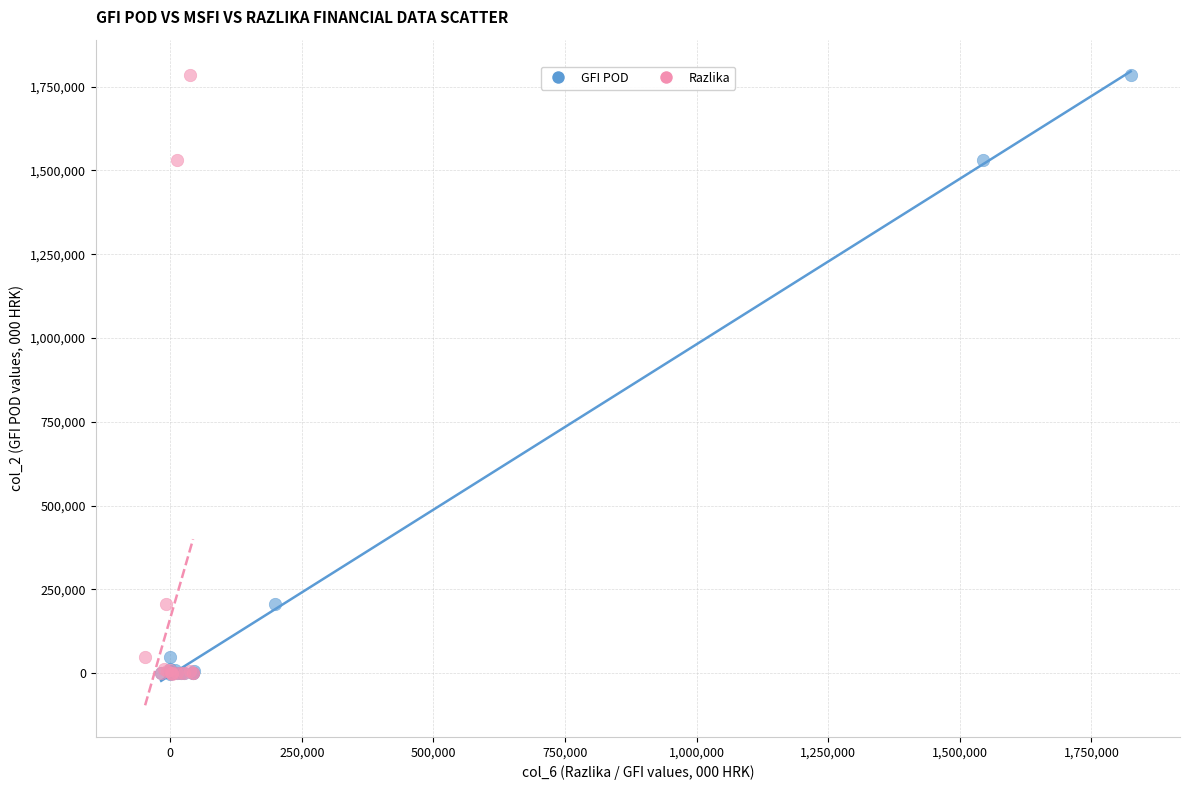

What are all the series names shown in the legend?

GFI POD, Razlika